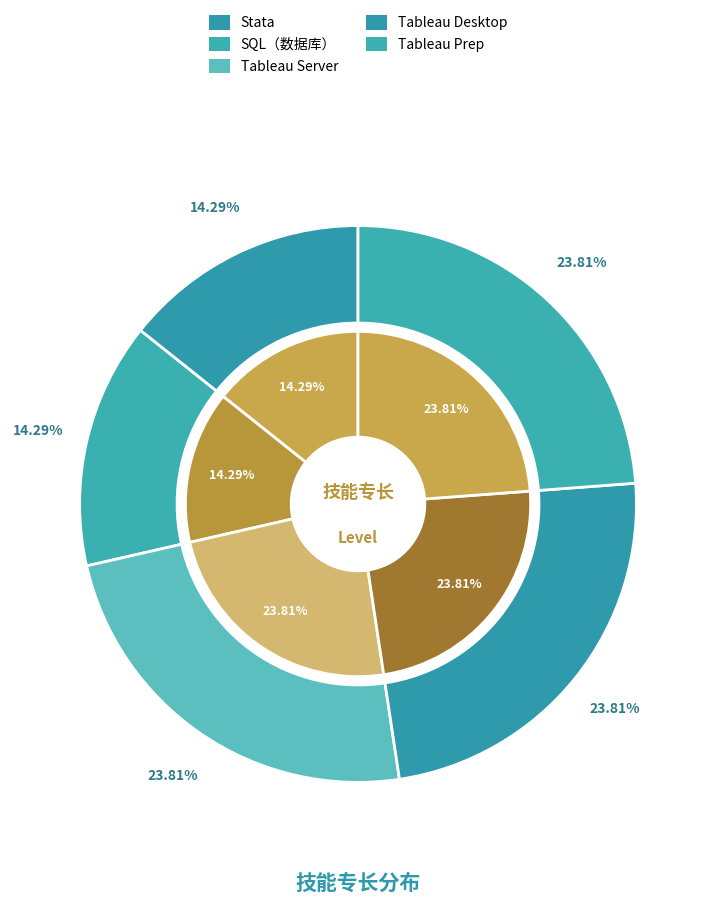

Is it true that Tableau Server is 24% of the pie?

True